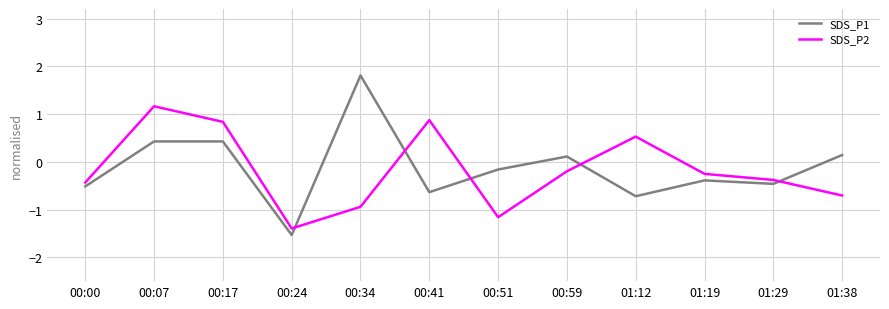

Where does the SDS_P2 series first go above 0?

00:07